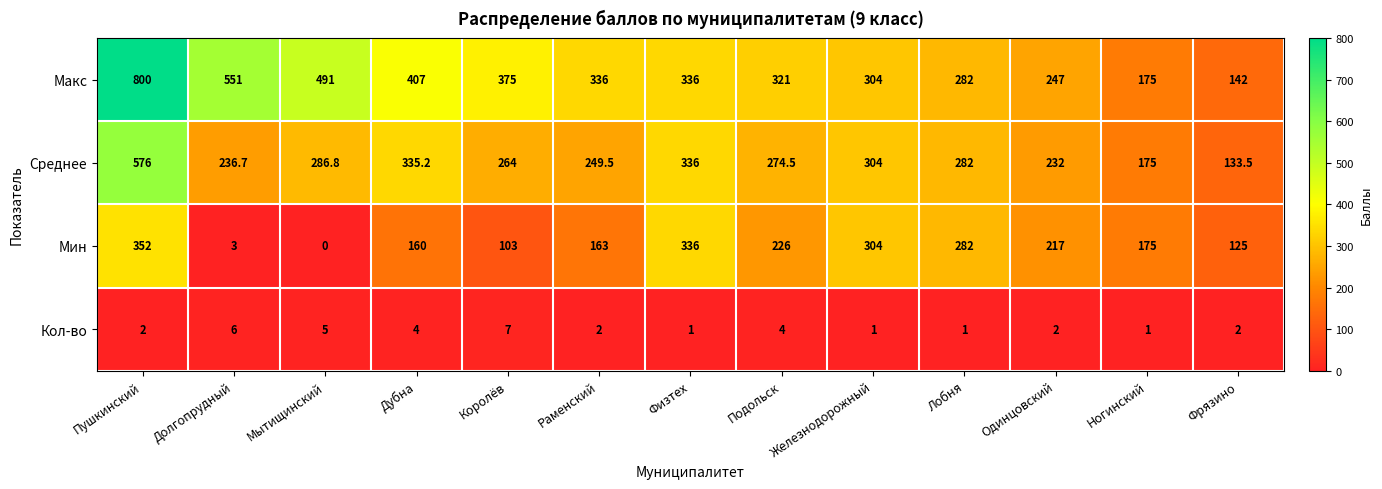

What is the spread (max minus min) of values at Ногинский?

174.0